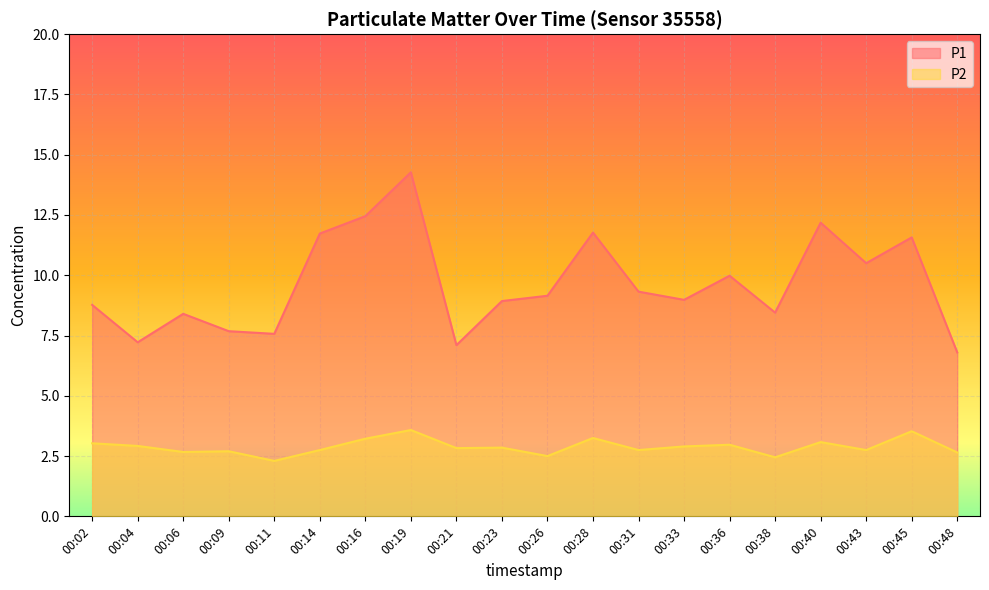

Count the number of data series in this chart.

2